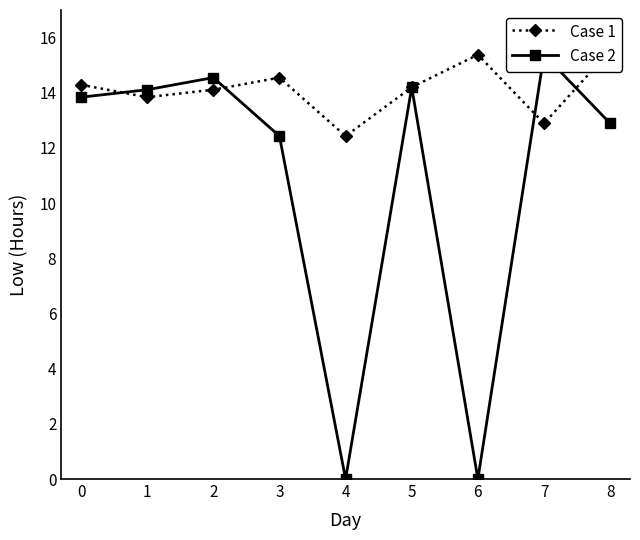

At which label is Case 2 closest to 7?

3